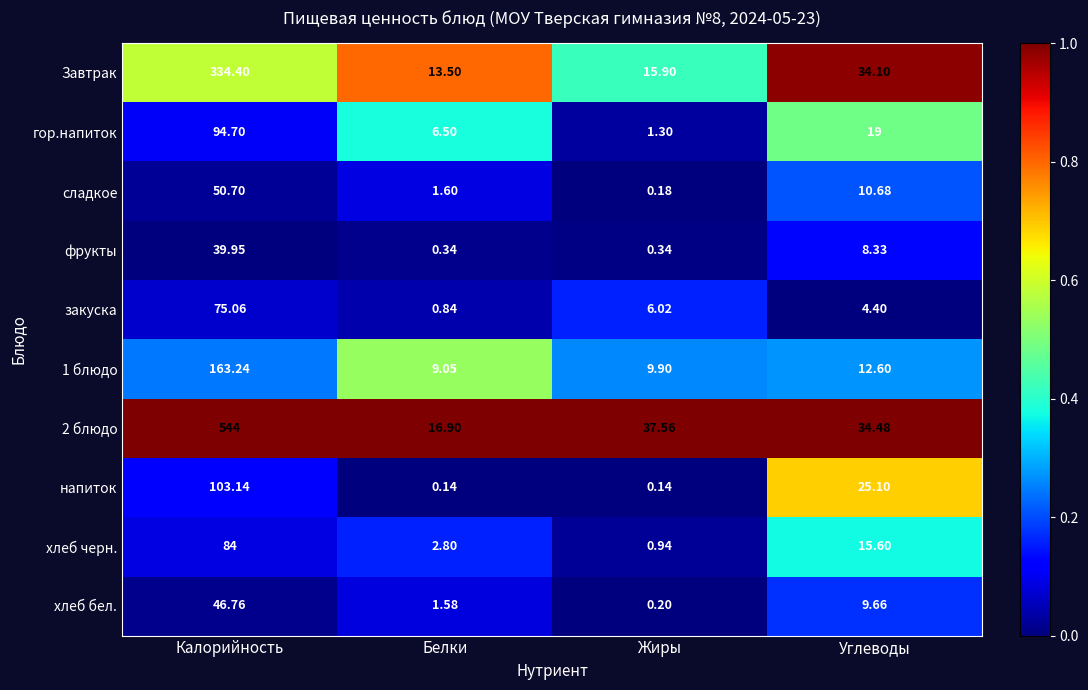

What is the difference between the highest and lowest values at Углеводы?

30.1